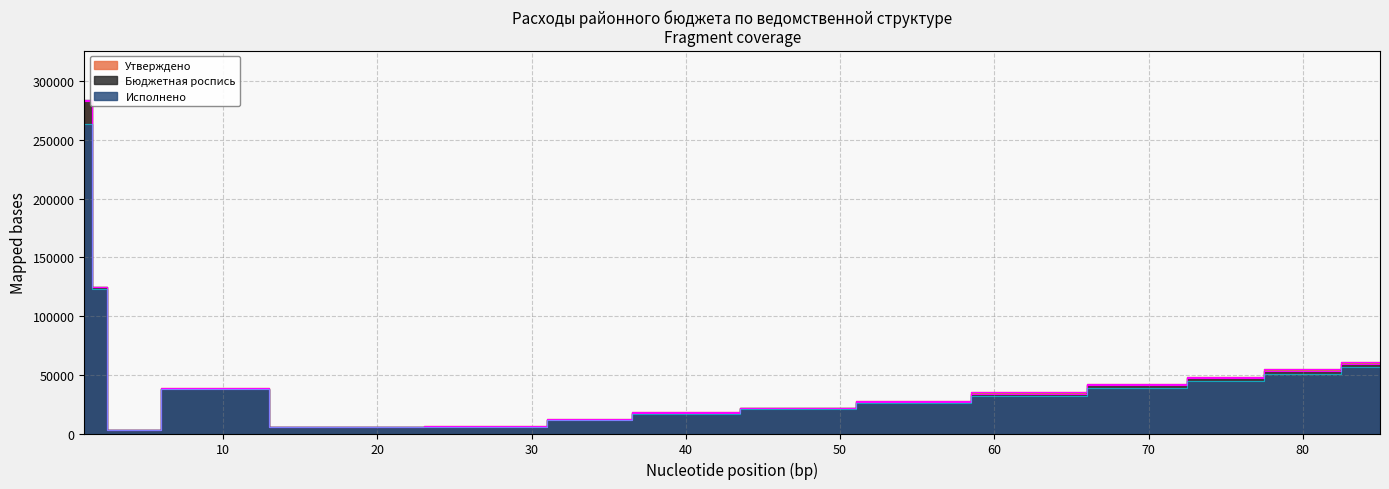

Where is Бюджетная роспись nearest to the value 143523?

2